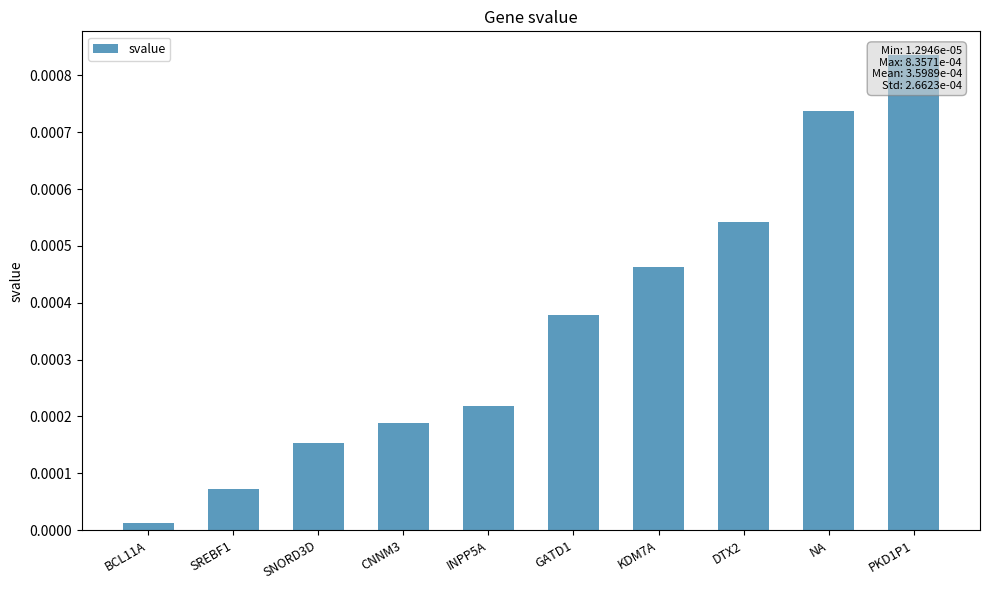

True or false: the data shows 0.0 at GATD1.

False